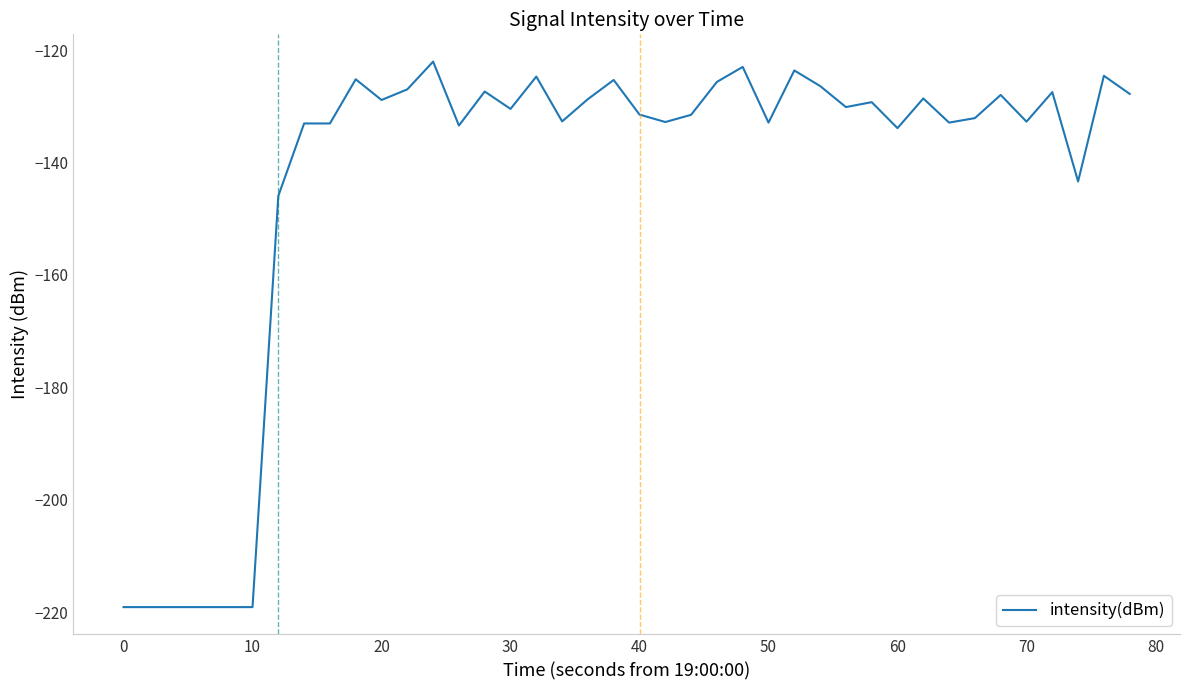

What is the greatest value displayed?

-122.1